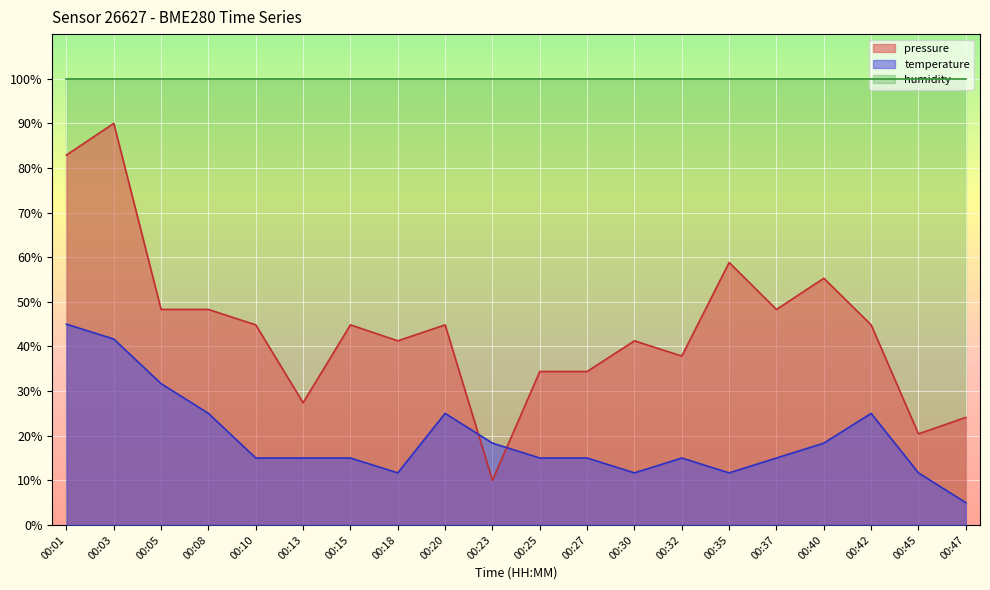

Where is the first local maximum for pressure?

00:03